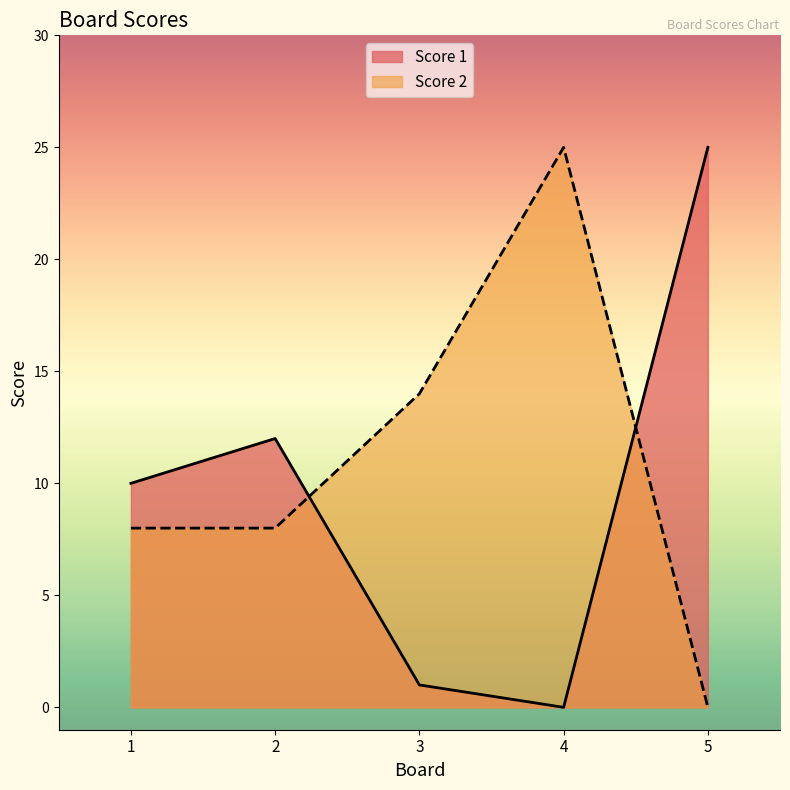

Which series has the largest total across all categories?

Score 2